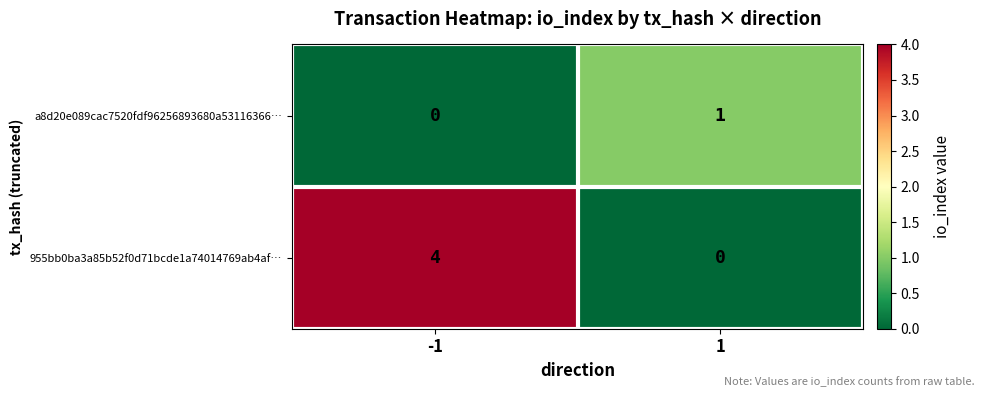

Count the number of categories in the chart.

2